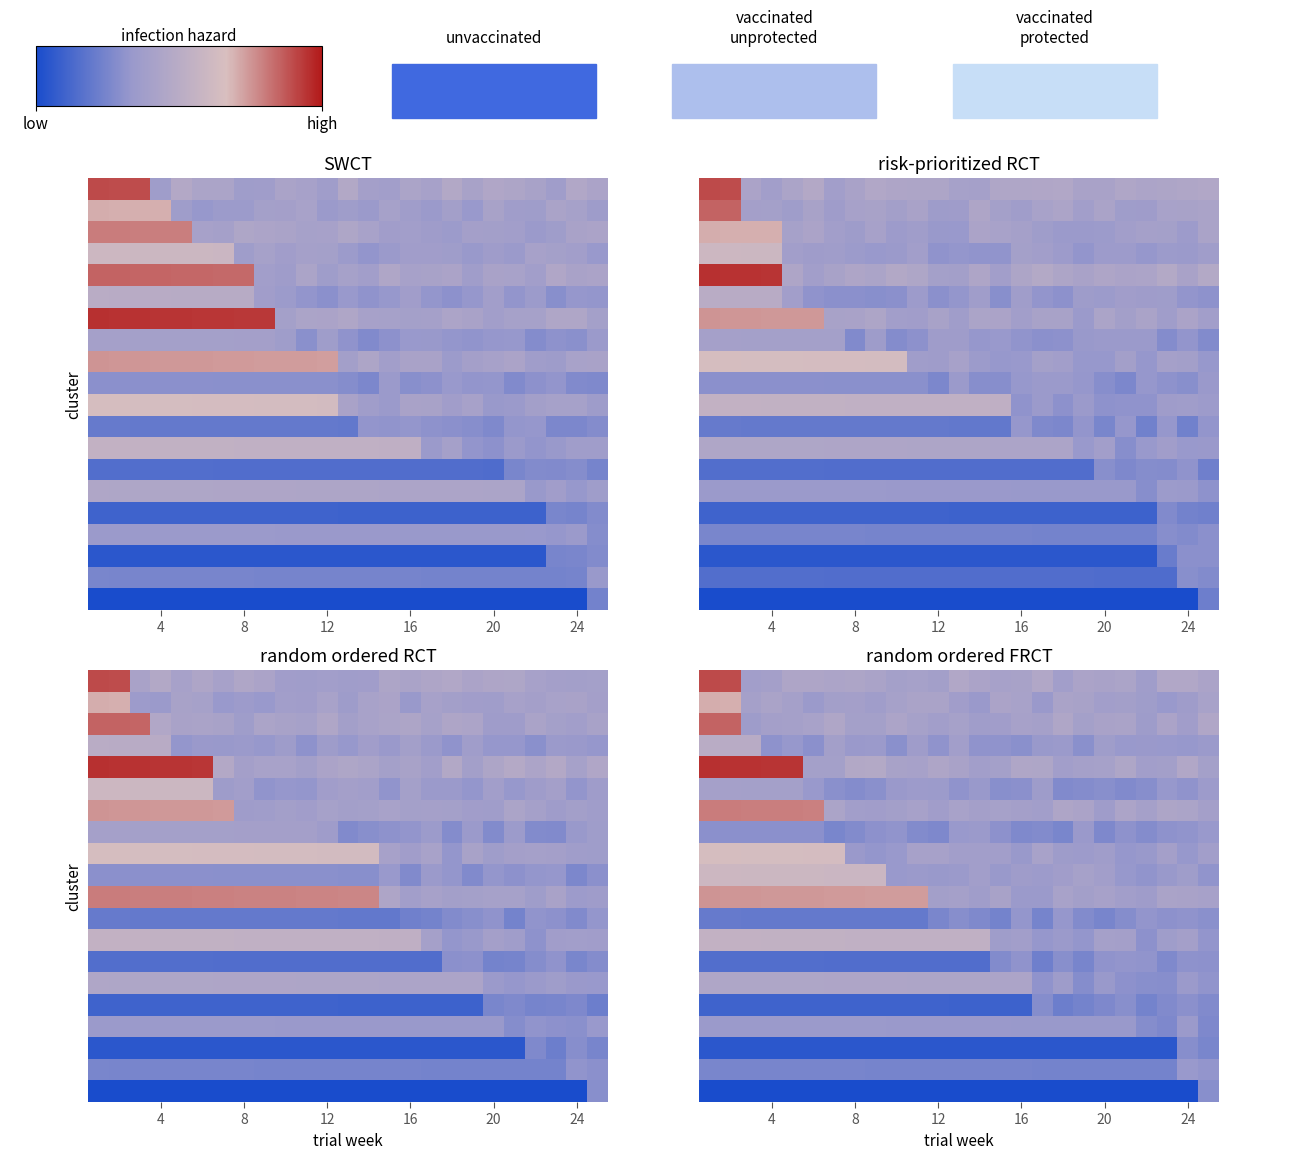

How many data points does each series have?

25